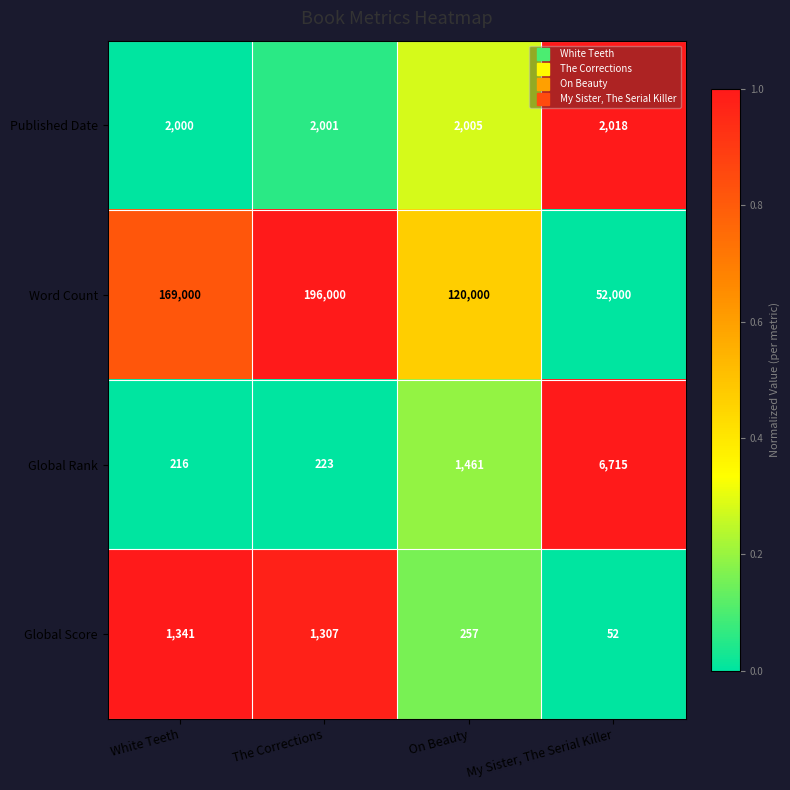

At which category does the chart reach its minimum across all series?

My Sister, The Serial Killer